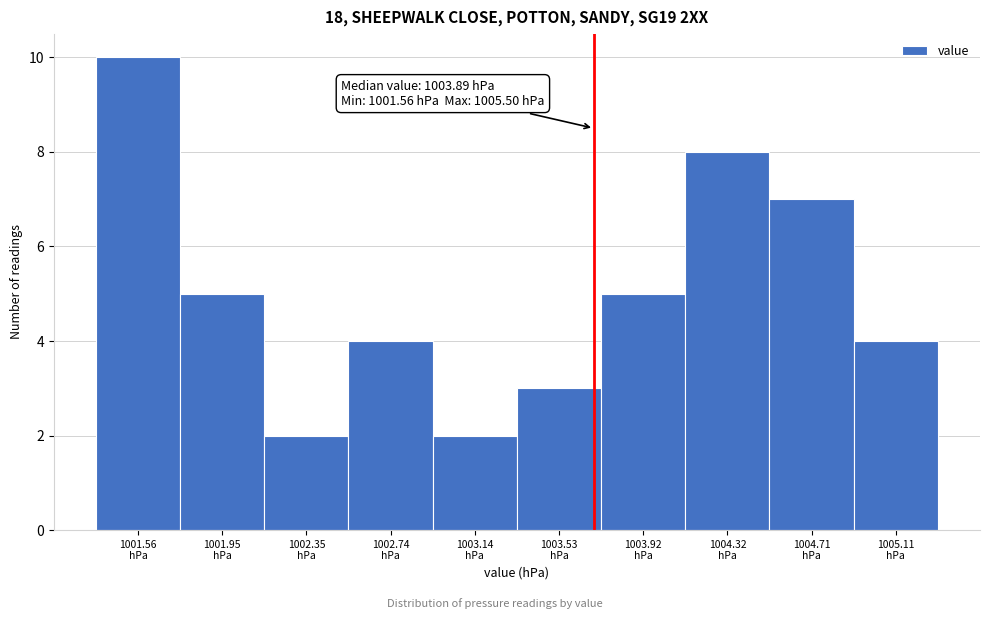

Reading left to right, extract all data points from this chart.

10	5	2	4	2	3	5	8	7	4